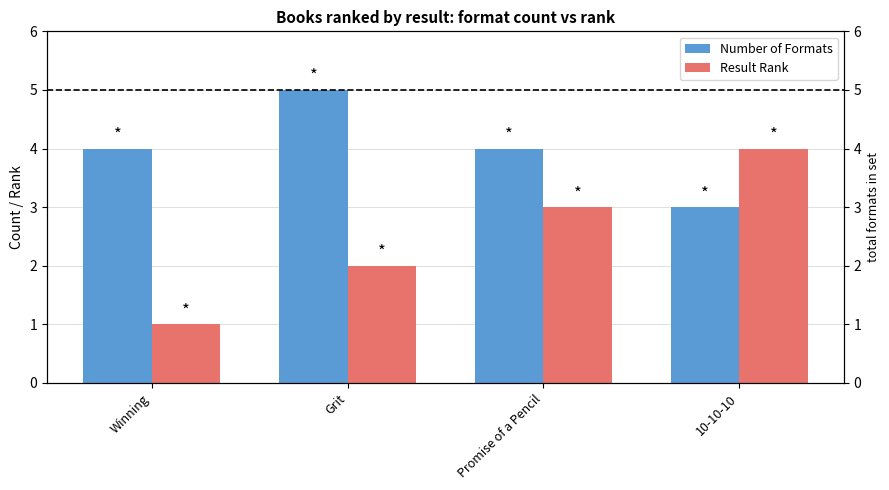

Does the chart contain stacked bars?

No